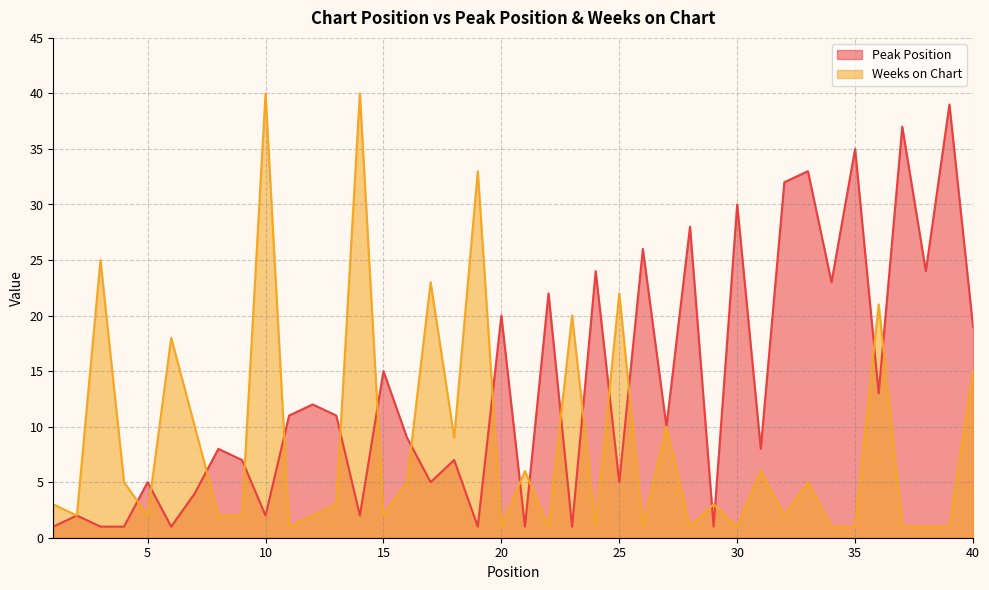

What is the minimum value for Weeks on Chart?

1